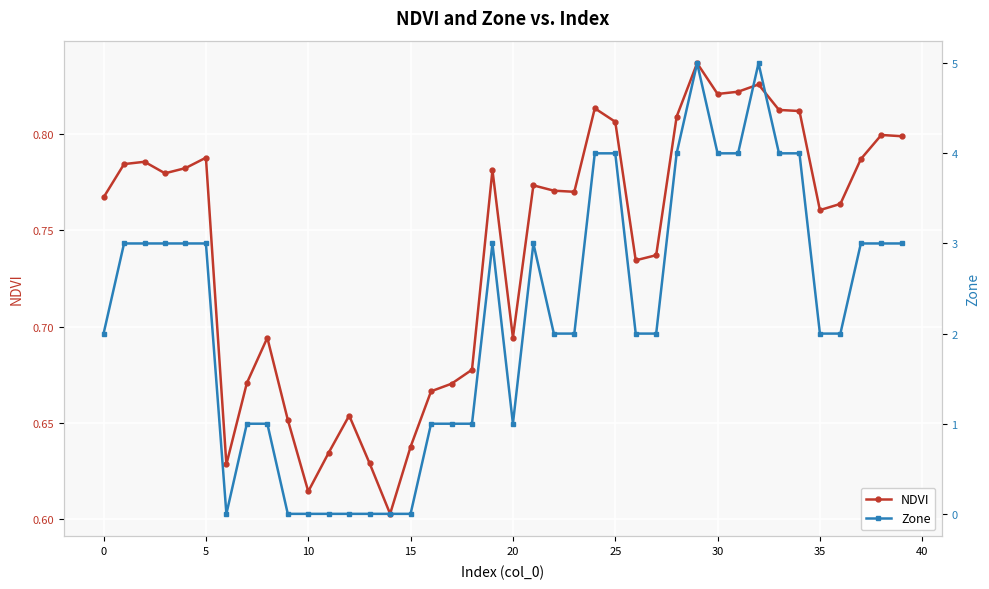

Which series has the largest total across all categories?

Zone